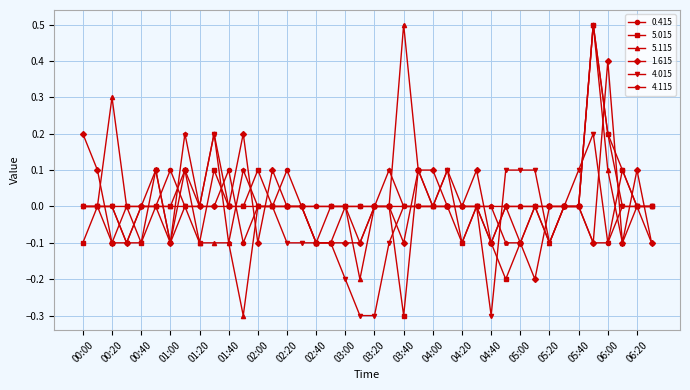

Does the chart display data point markers on the line(s)?

Yes